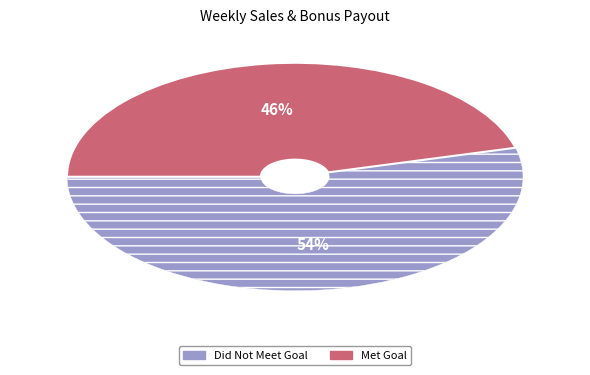

Is there a majority slice in this chart?

Yes